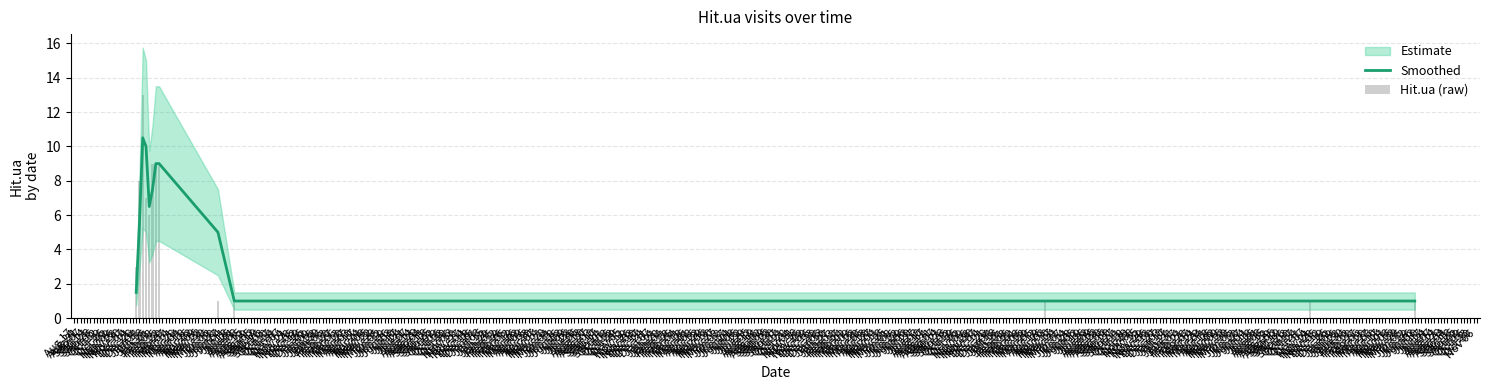

Which series changed the most between Feb 08 and Nov 14?

Smoothed